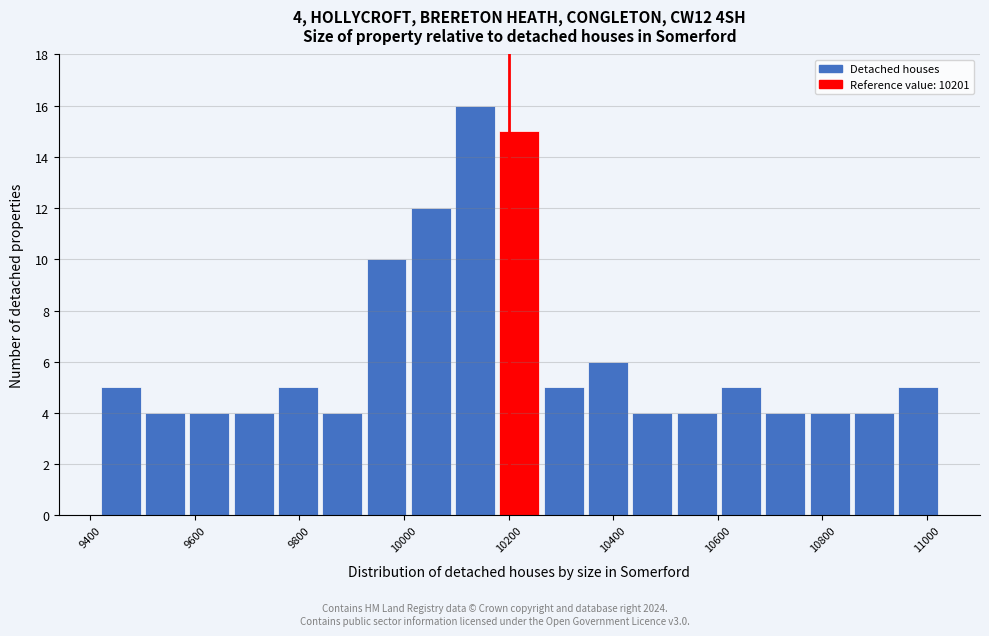

Which range on the x-axis has the tallest bar?

10100 to 10180